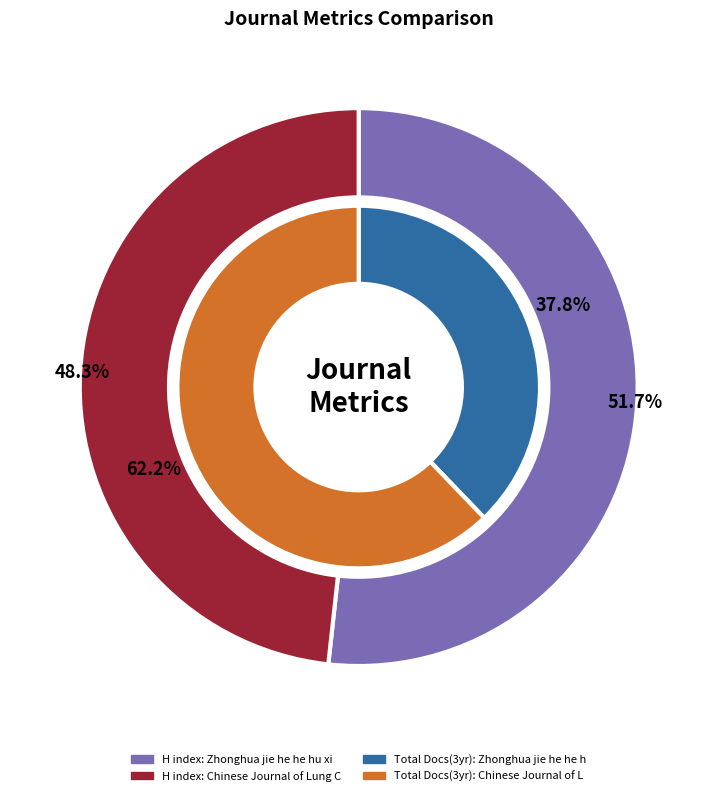

To the nearest percent, what is the combined percentage of Zhonghua jie he he hu xi za zhi and Chinese Journal of Lung Cancer?

100%